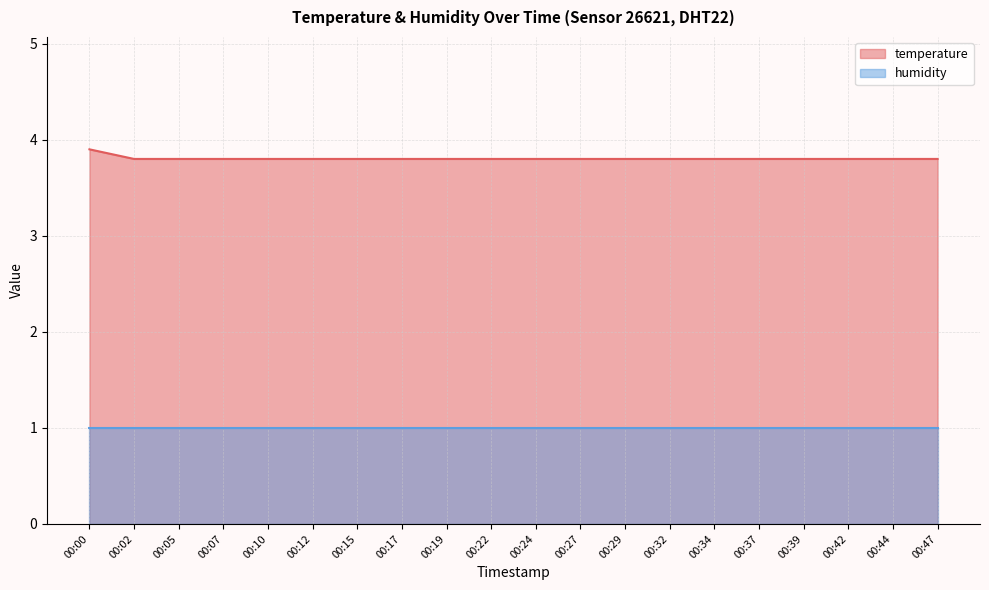

What is the minimum value shown in the chart?

1.0